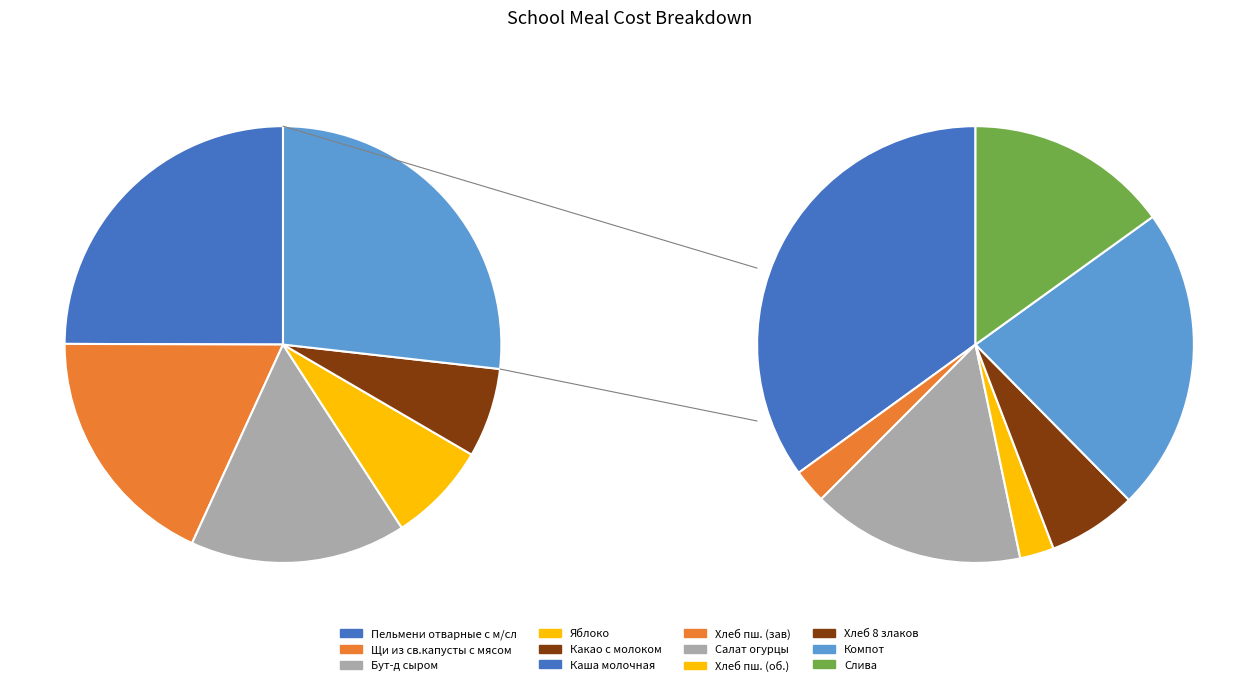

To the nearest percent, what is the average slice percentage?

8%